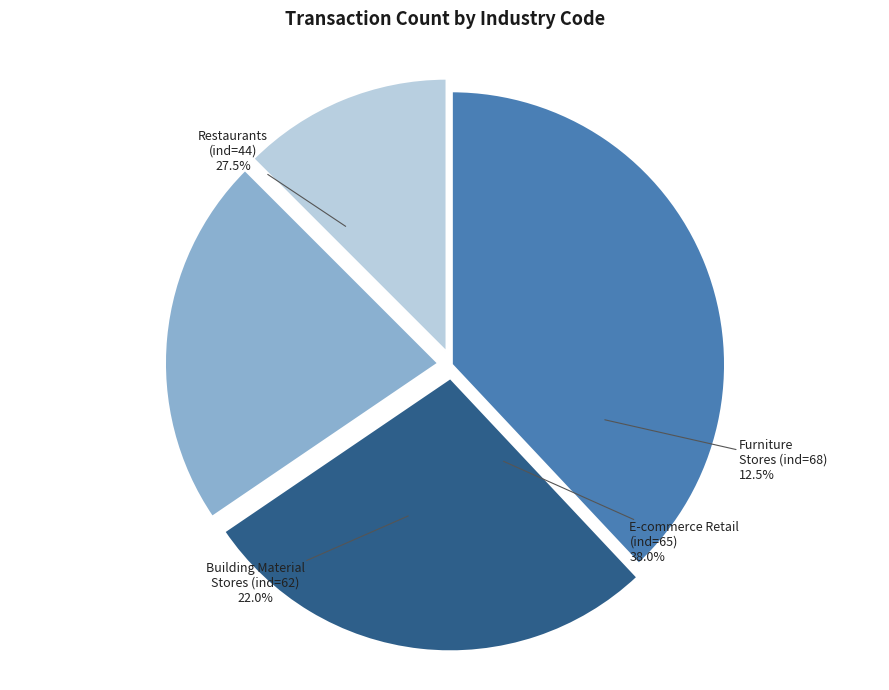

Rank the categories by value from highest to lowest.

65, 44, 62, 68